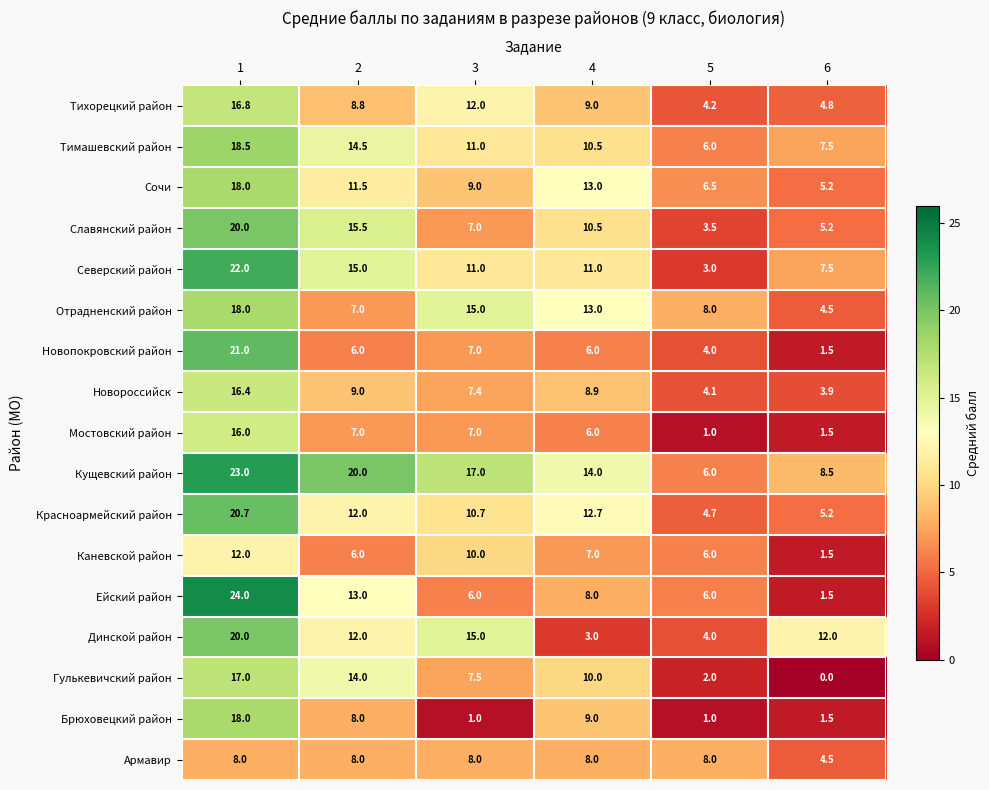

Is it true that Славянский район equals 7.0 at 3?

True